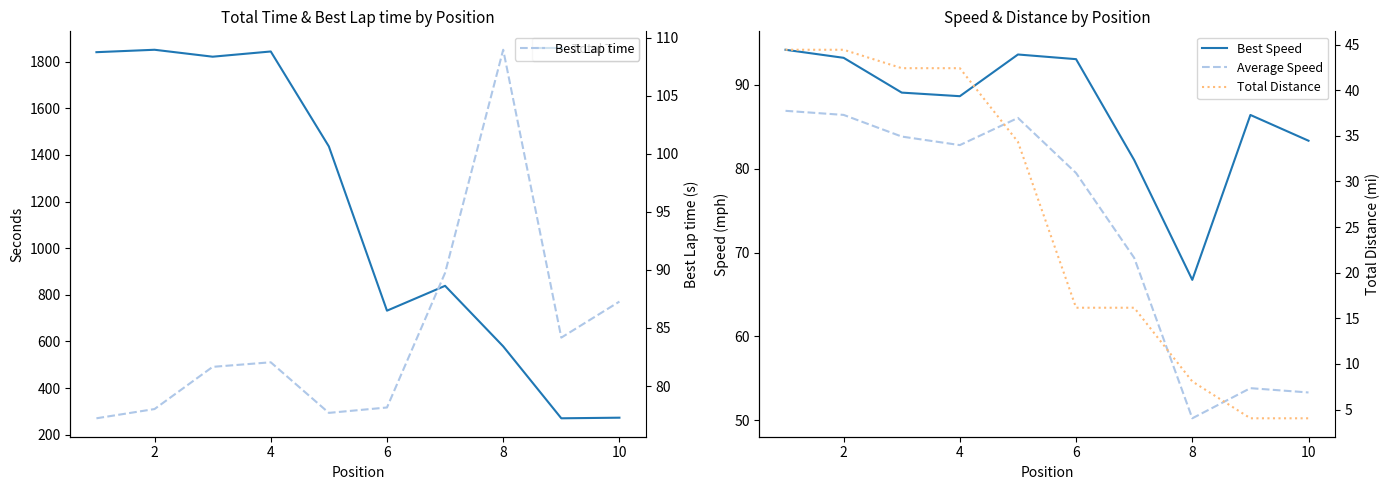

What is the difference between the highest and lowest values at 10?

268.7